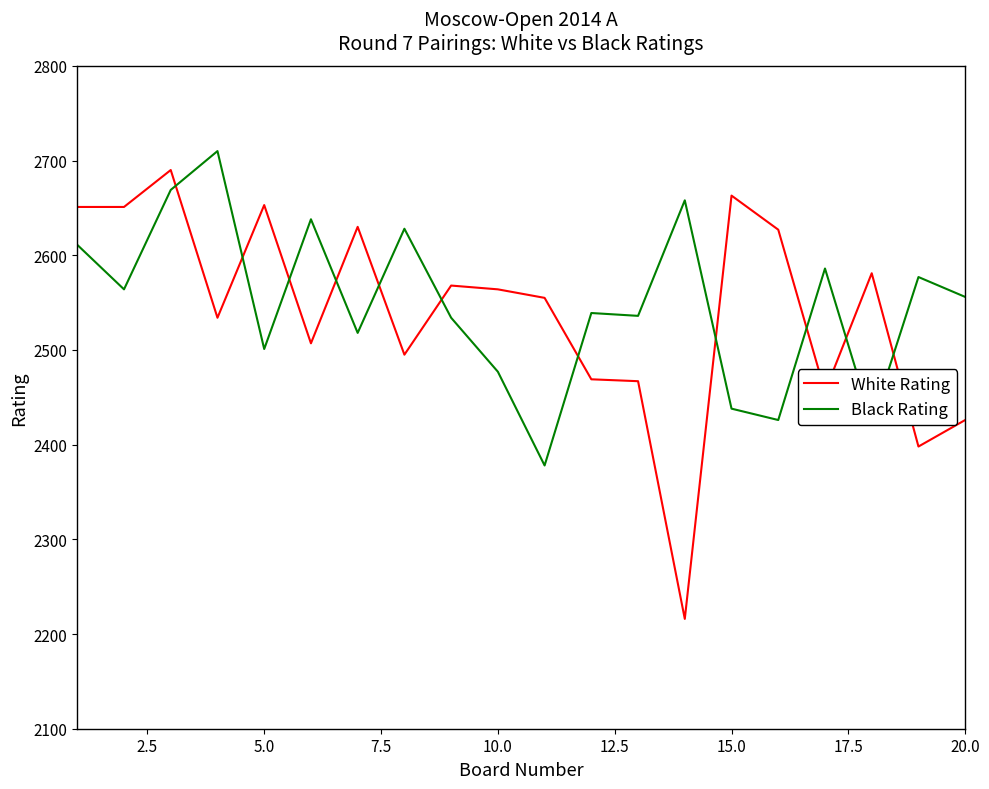

True or false: White Rating and Black Rating cross at least once.

True